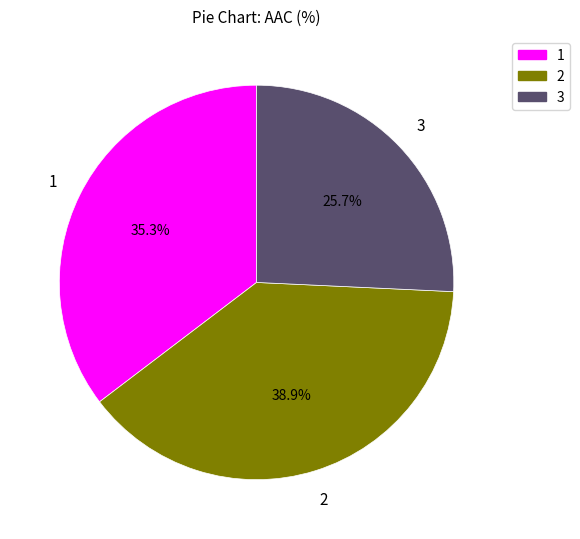

To the nearest percent, what is the average slice percentage?

33%